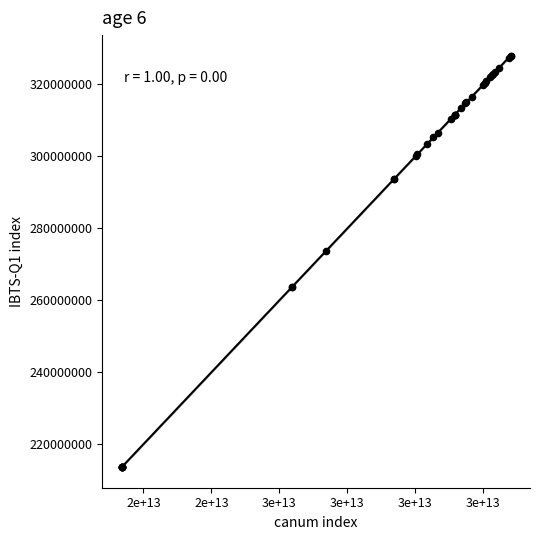

What Y value in the scatter plot is closest to 270781368?

273600437